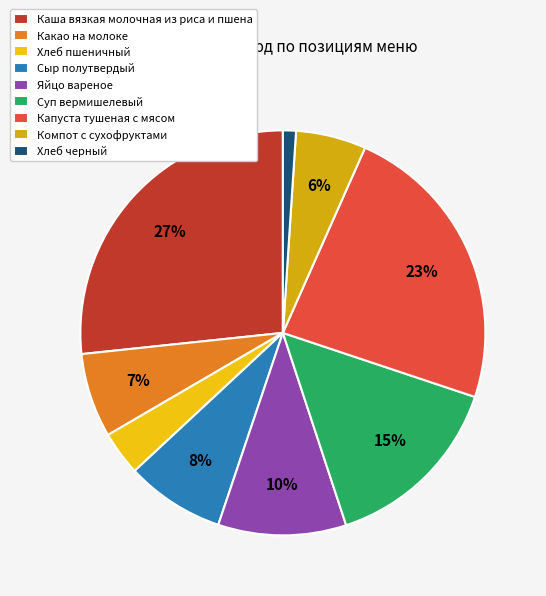

To the nearest percent, what is the difference between the Хлеб пшеничный and Суп вермишелевый slice percentages?

11%